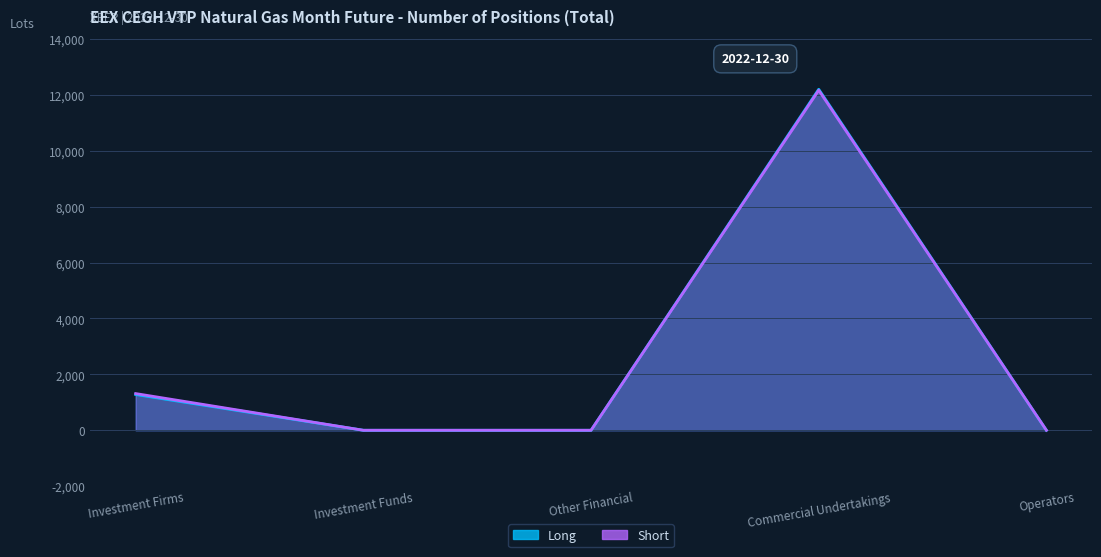

What is the label of the 2nd point from the left?

Investment Funds